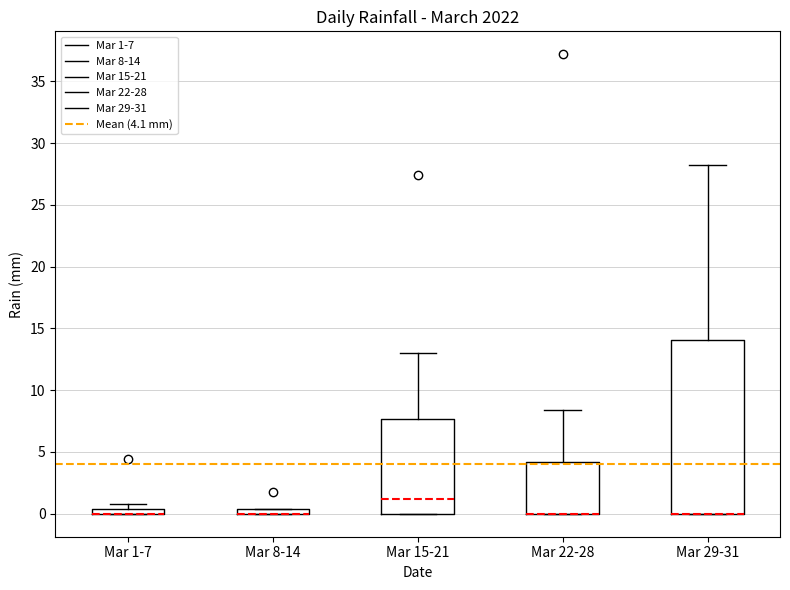

Where is the upper edge of the box for Mar 15-21 on the y-axis? The values are not printed on the chart, so give them approximately, as read against the axis.

7.5